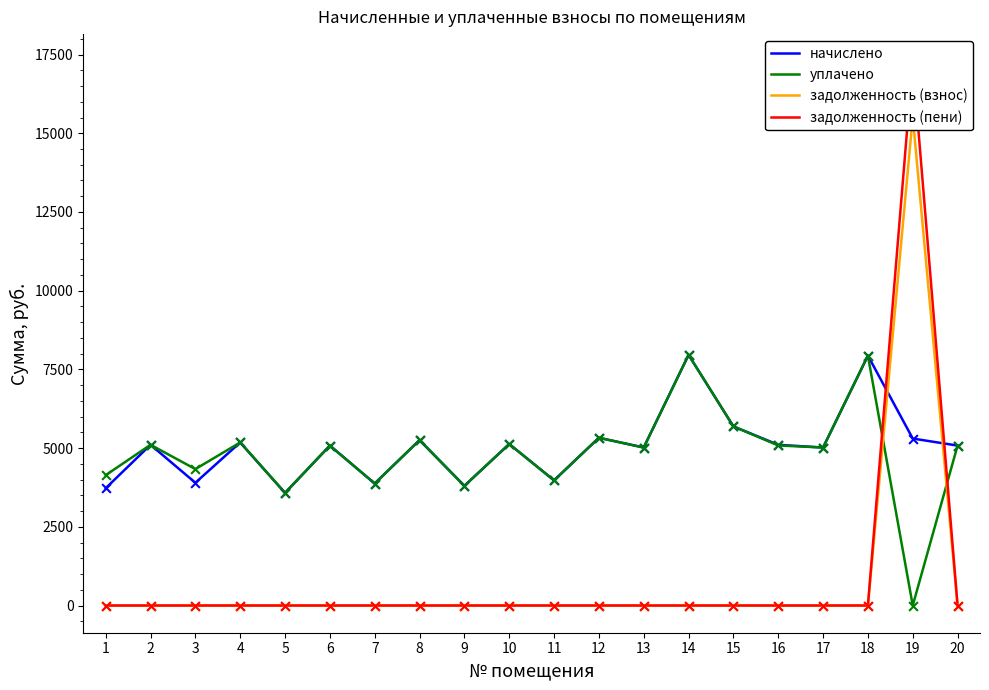

What is the total value across all series at 9?

7601.0